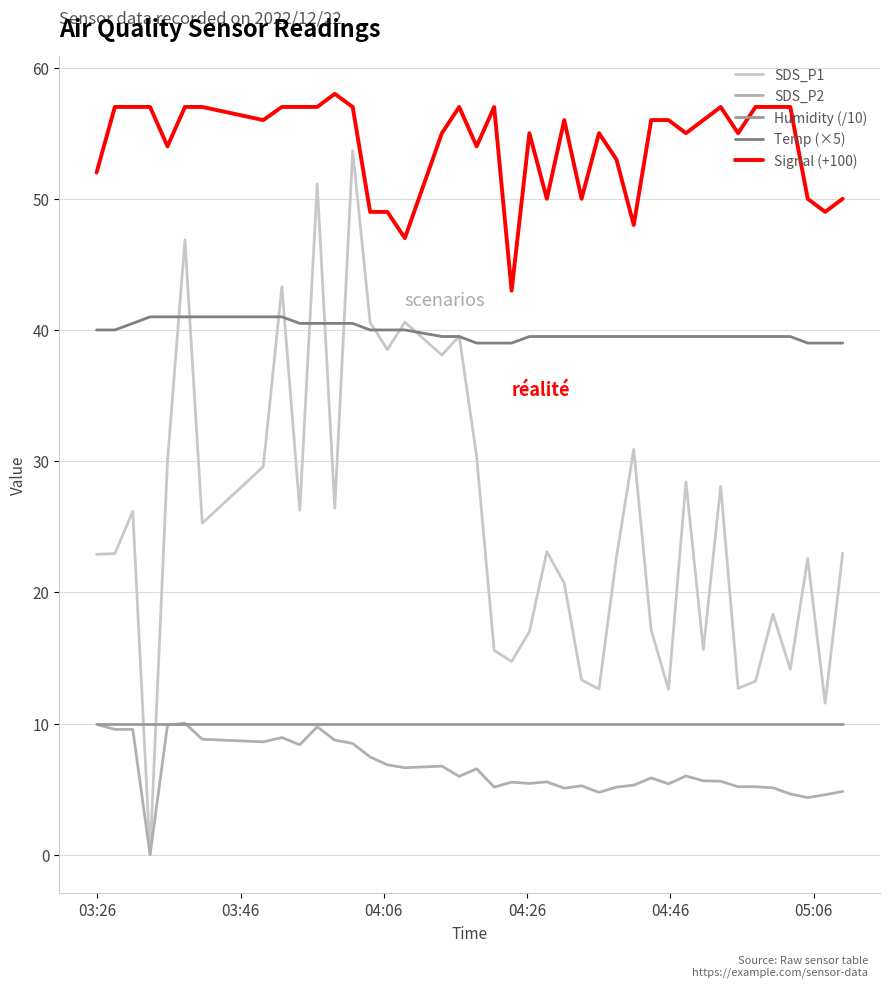

Which series has the largest range (max minus min)?

SDS_P1